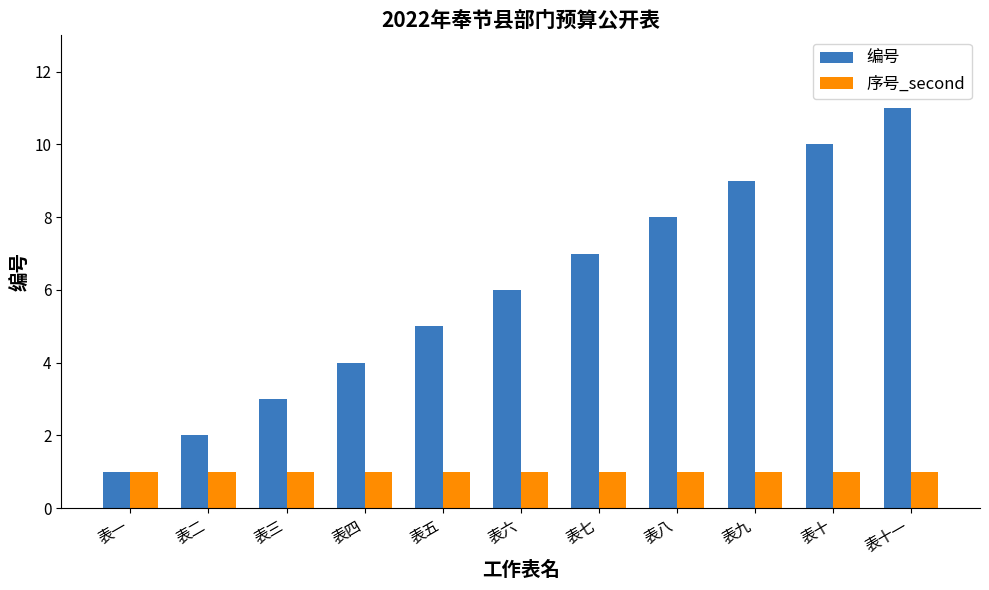

What is the difference between the 编号 values at 表十一 and 表九?

2